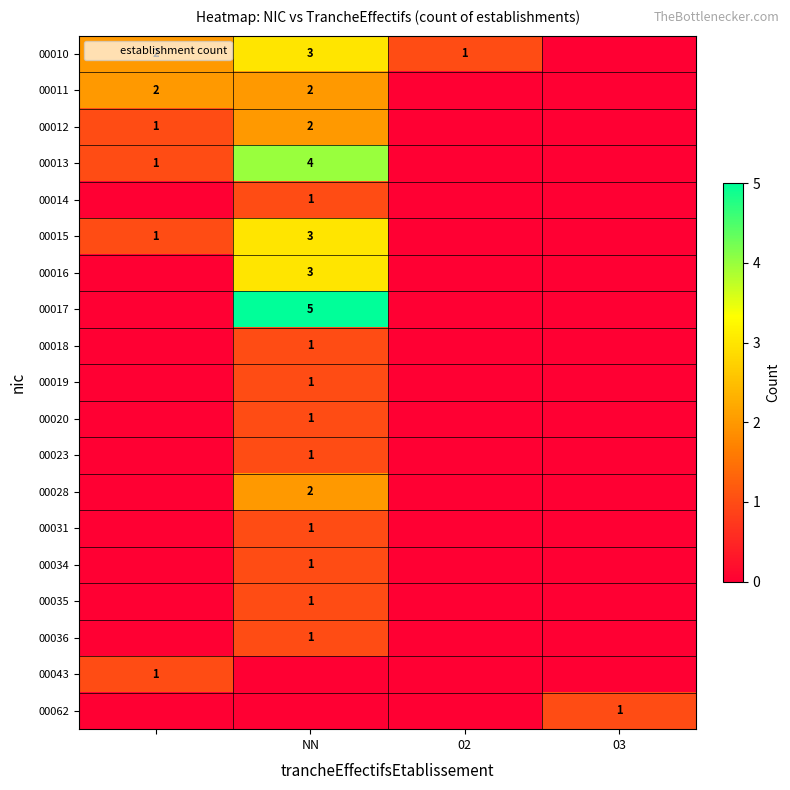

The value of 00036 at NN is 1. True or false?

True